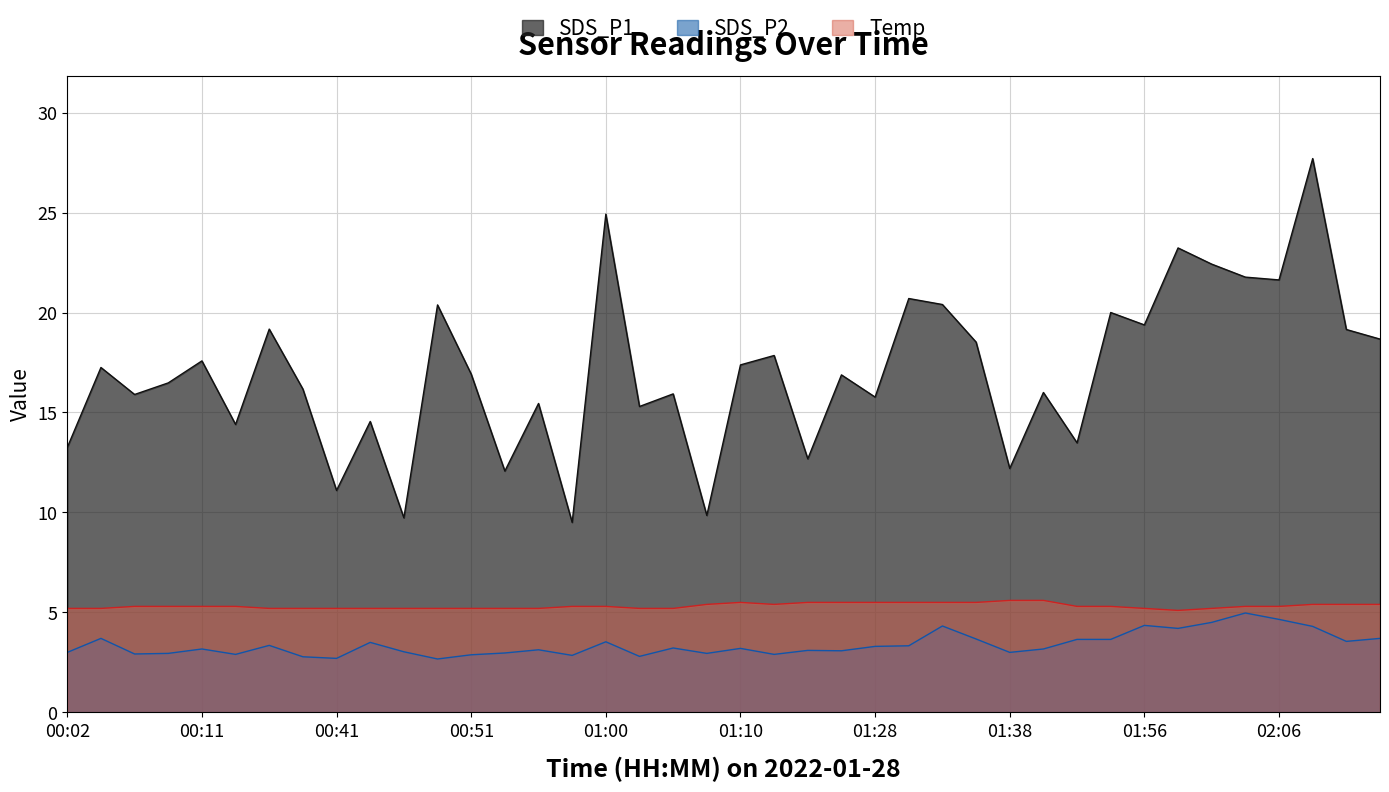

How many distinct data groups are displayed?

3